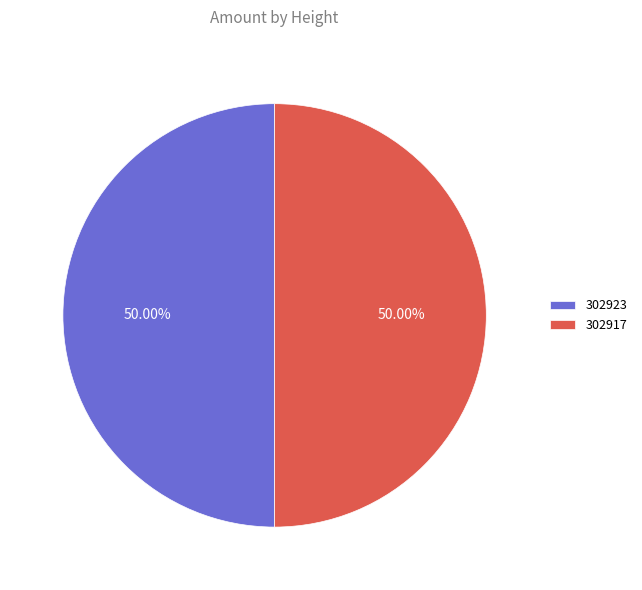

Is it true that 302917 is 50% of the pie?

True